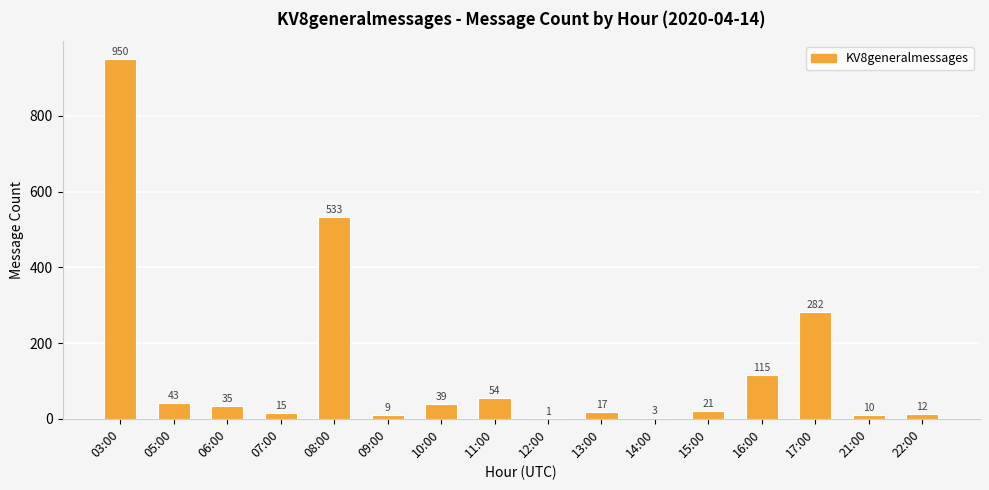

What is the maximum value shown in the chart?

950